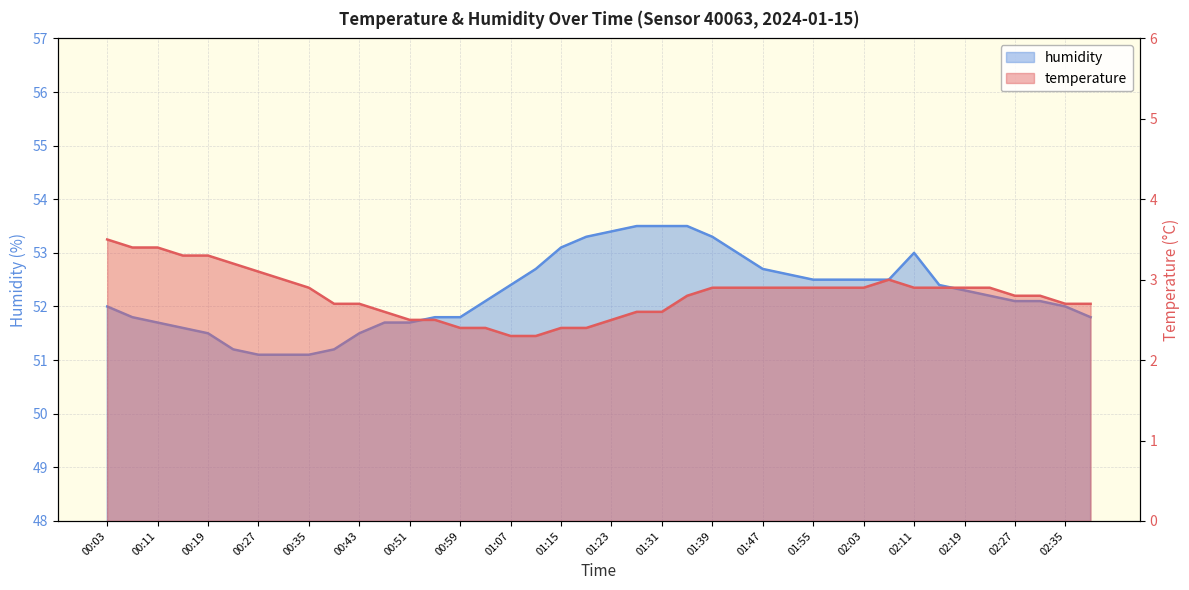

List the labels in order of temperature value, largest first.

00:03, 00:07, 00:11, 00:15, 00:19, 00:23, 00:27, 00:31, 02:07, 00:35, 01:39, 01:43, 01:47, 01:51, 01:55, 01:59, 02:03, 02:11, 02:15, 02:19, 02:23, 01:35, 02:27, 02:31, 00:39, 00:43, 02:35, 02:39, 00:47, 01:27, 01:31, 00:51, 00:55, 01:23, 00:59, 01:03, 01:15, 01:19, 01:07, 01:11